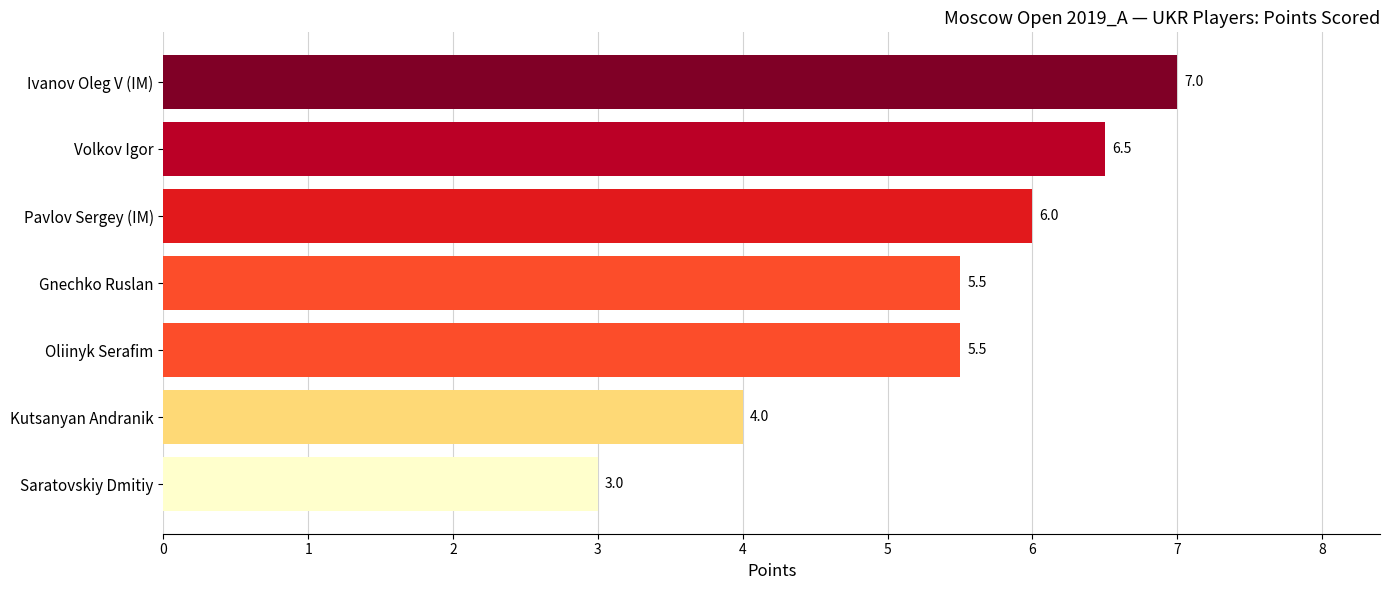

How many categories are shown in the chart?

7